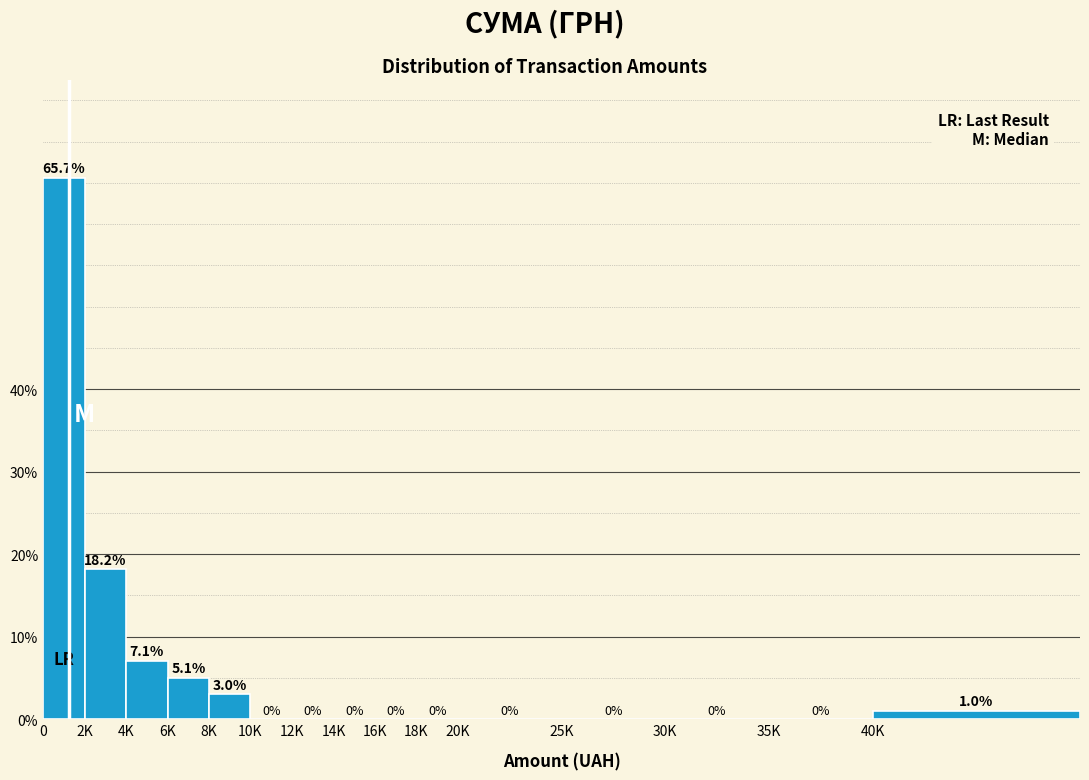

Reading left to right, transcribe all the data shown in this chart.

0=65.7	2K=18.2	4K=7.1	6K=5.1	8K=3.0	10K=0.0	12K=0.0	14K=0.0	16K=0.0	18K=0.0	20K=0.0	25K=0.0	30K=0.0	35K=0.0	40K=1.0